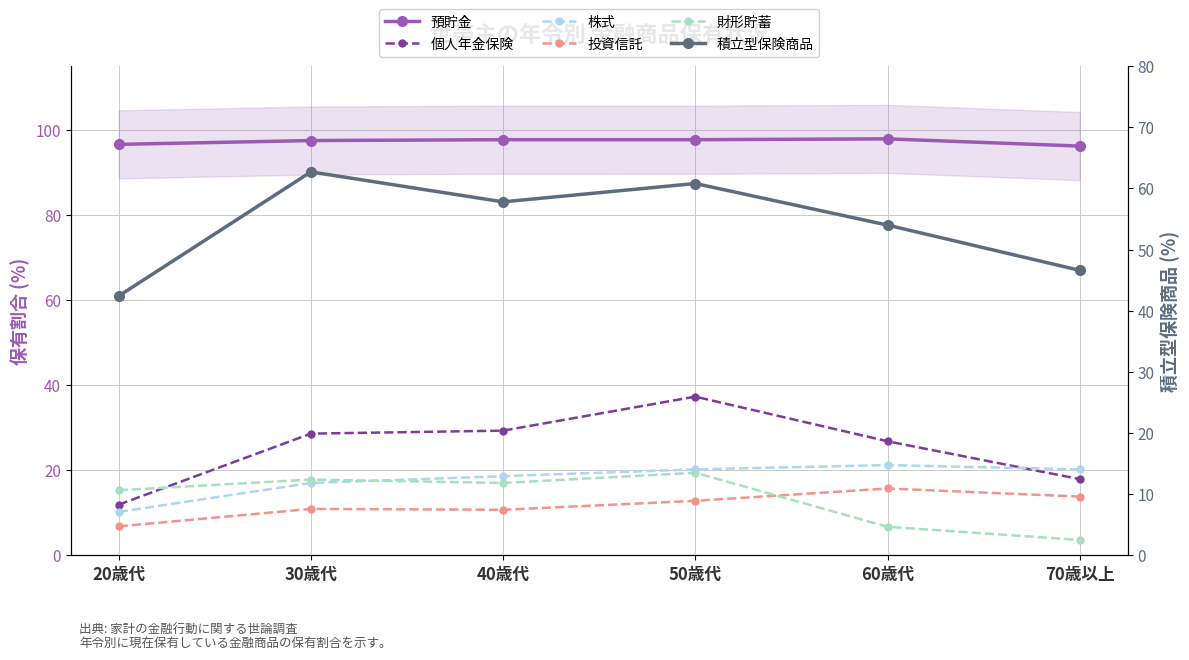

What is the difference between the 積立型保険商品 values at 30歳代 and 20歳代?

20.3